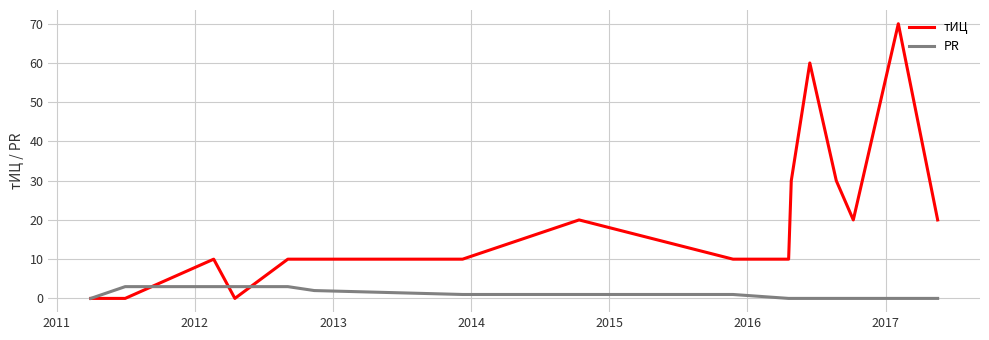

Rank the series by their average value, from lowest to highest.

PR, тИЦ